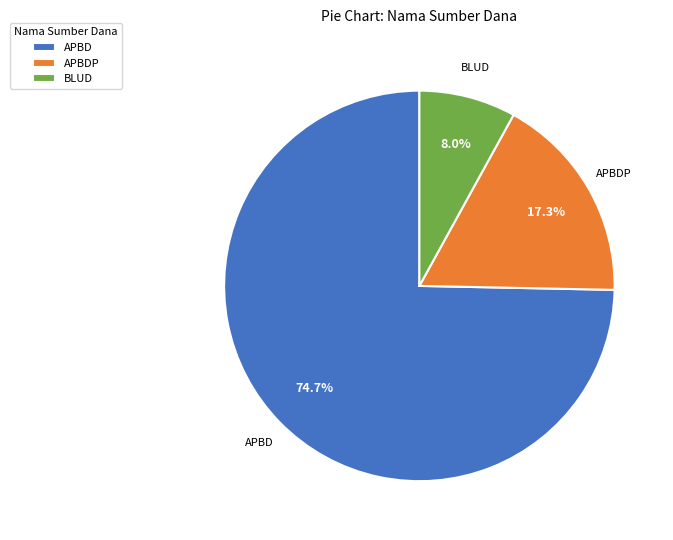

Which category has the biggest portion of the pie?

APBD